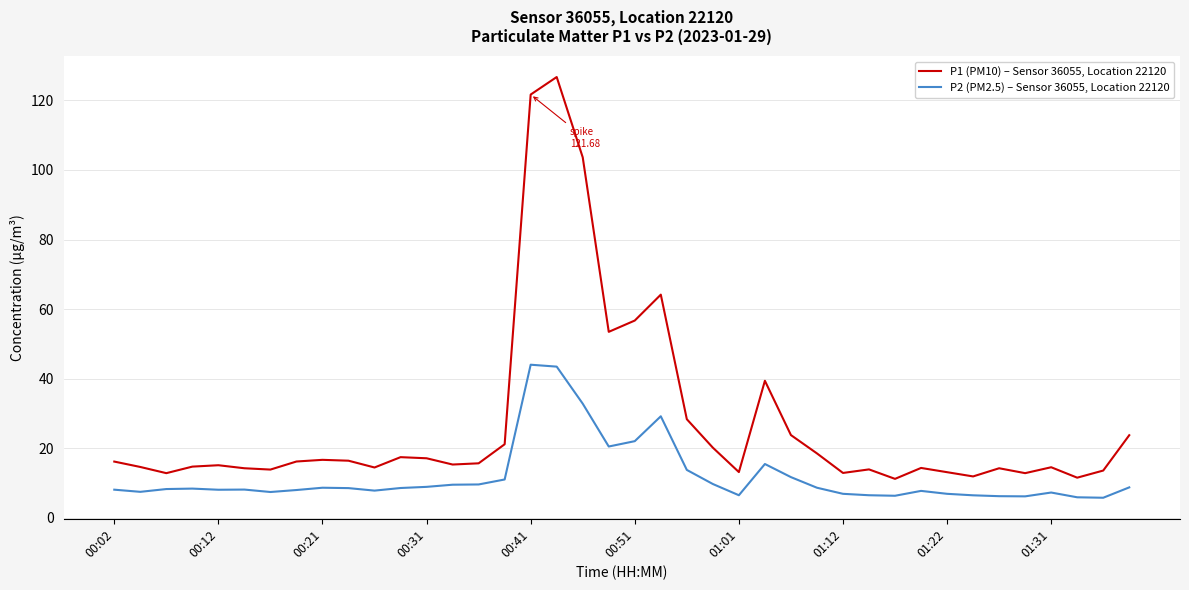

What is the maximum value for P1 (PM10) – Sensor 36055, Location 22120?

126.7